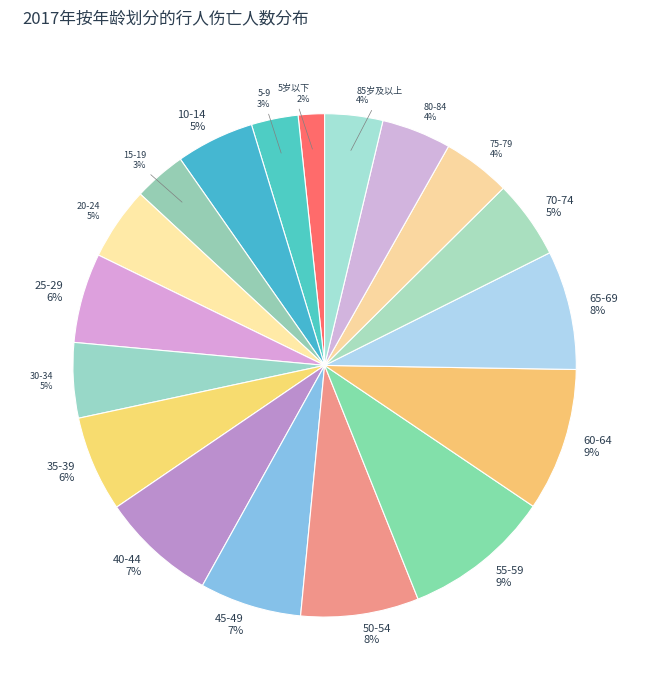

Which slice is the smallest?

5岁以下